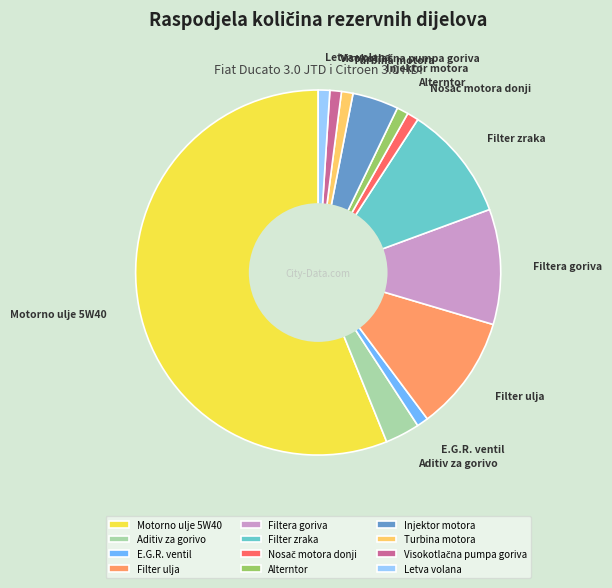

Which category has the biggest portion of the pie?

Motorno ulje 5W40